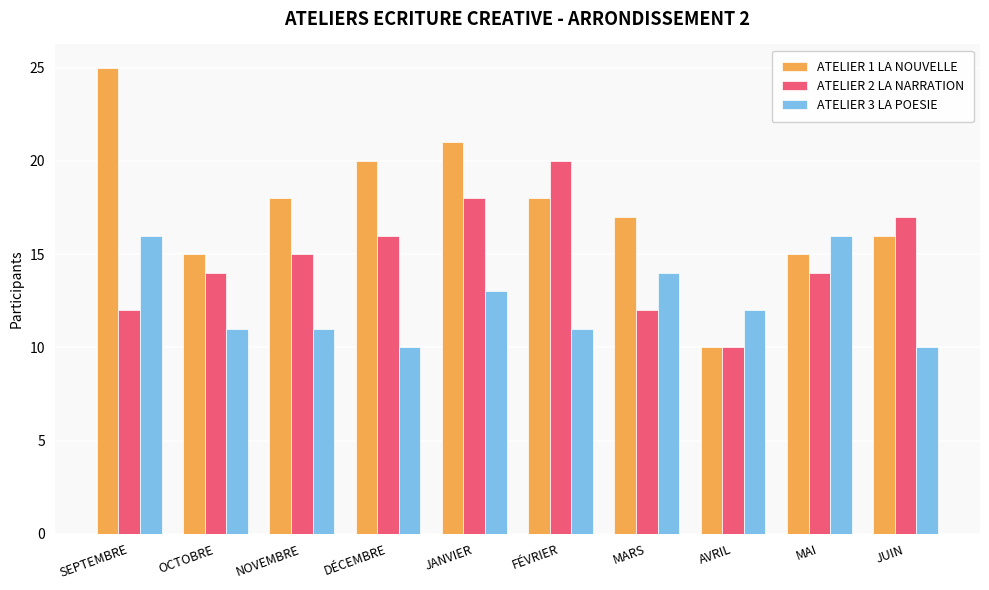

What position from the left is DÉCEMBRE?

4